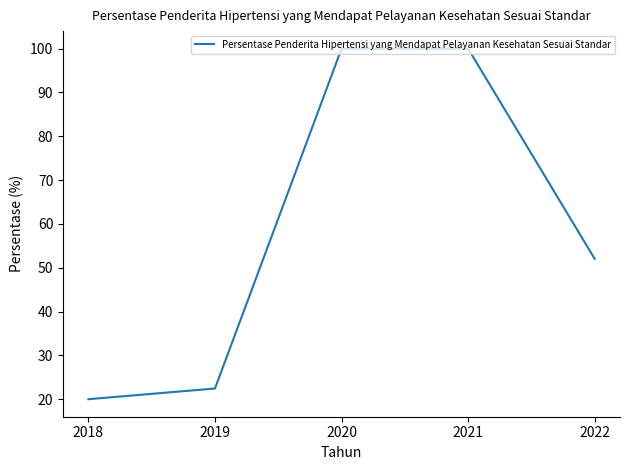

The value at 2018 is 6.4. True or false?

False